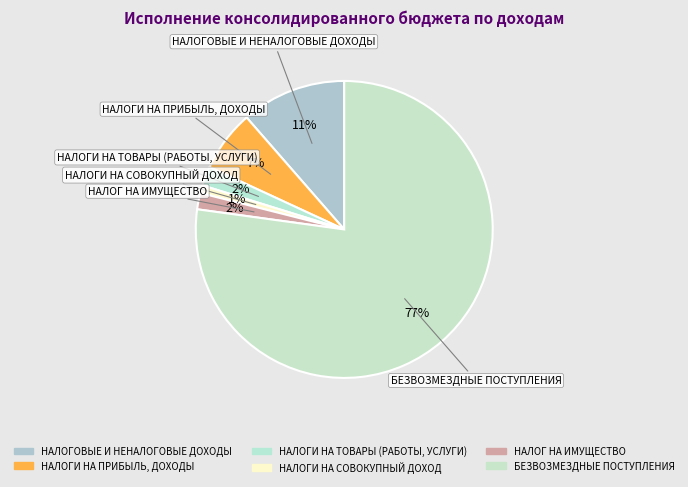

To the nearest percent, what is the difference between the НАЛОГИ НА ПРИБЫЛЬ, ДОХОДЫ and НАЛОГОВЫЕ И НЕНАЛОГОВЫЕ ДОХОДЫ slice percentages?

5%